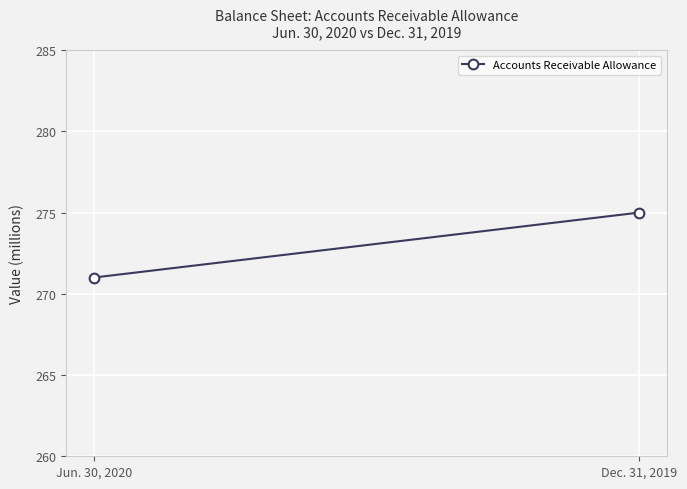

What is the difference between the maximum and minimum values?

4